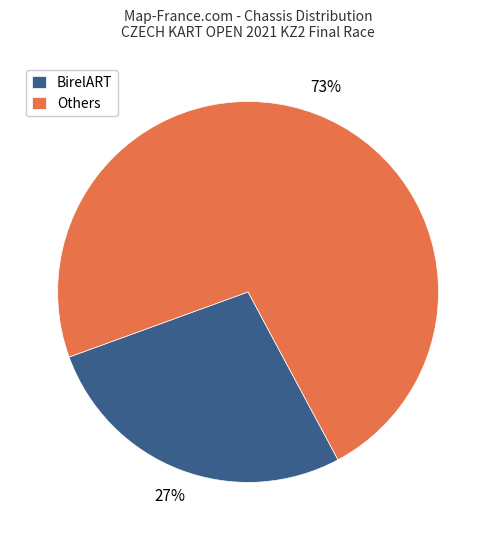

What percentage is the Others slice, to the nearest percent?

73%